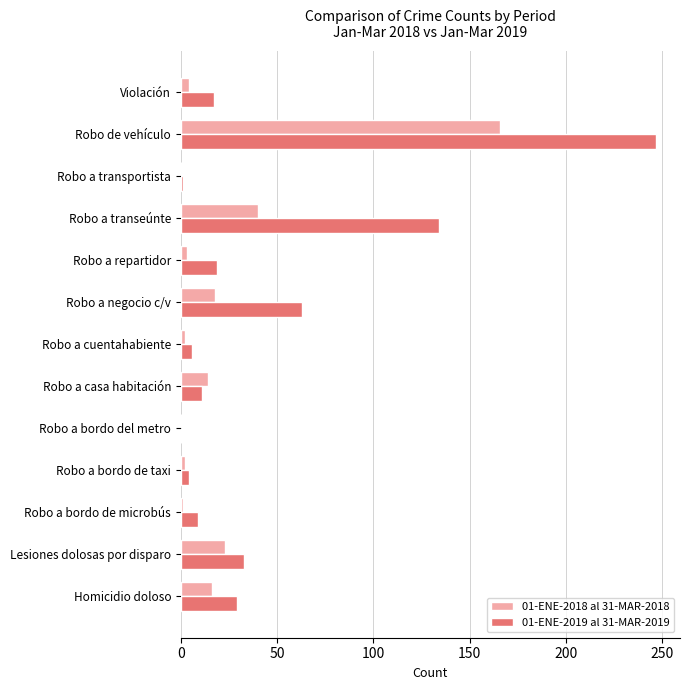

Is it true that 01-ENE-2018 al 31-MAR-2018 equals 88 at Robo de vehículo?

False